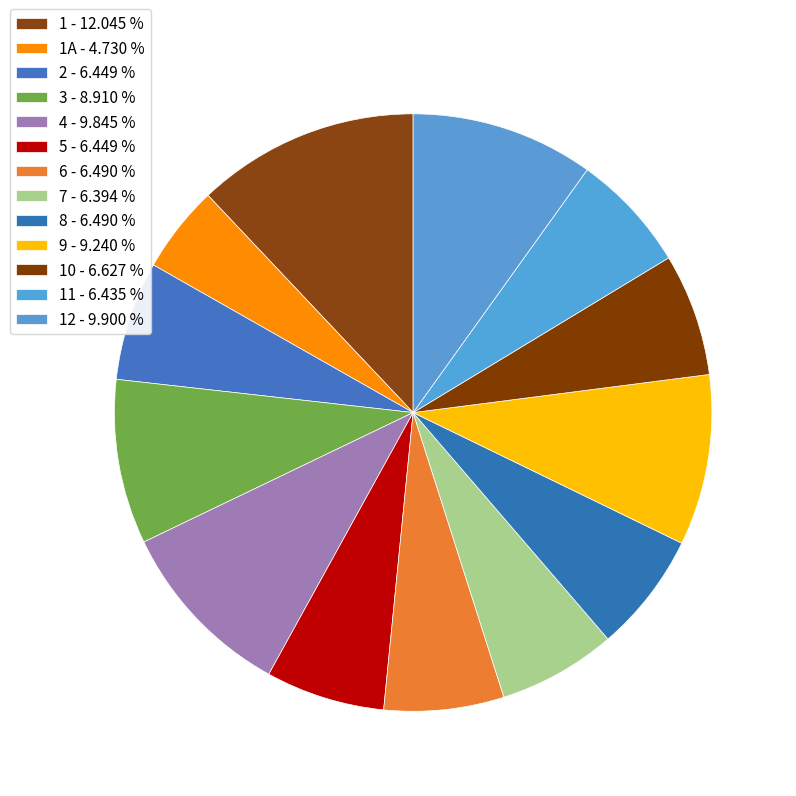

How many slices are in this pie chart?

13